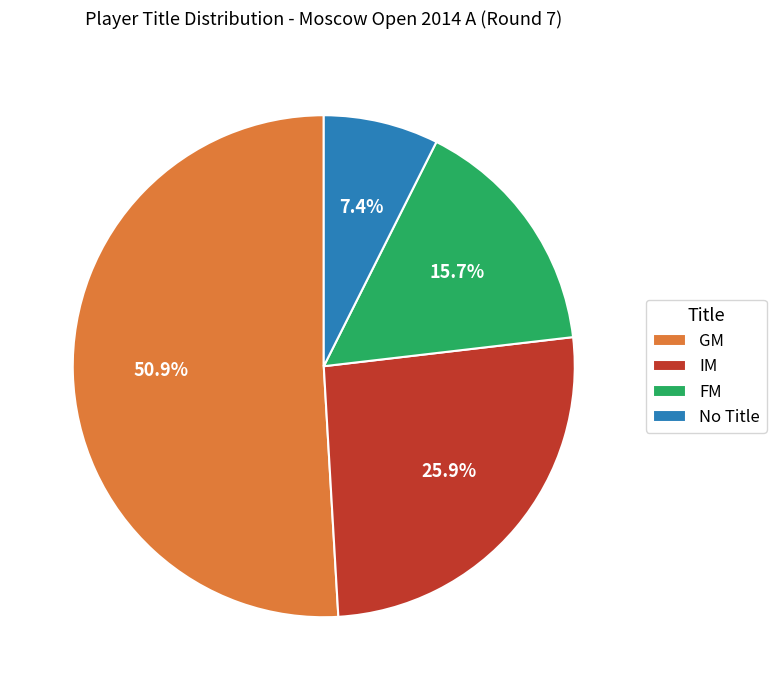

How many segments does this pie chart have?

4